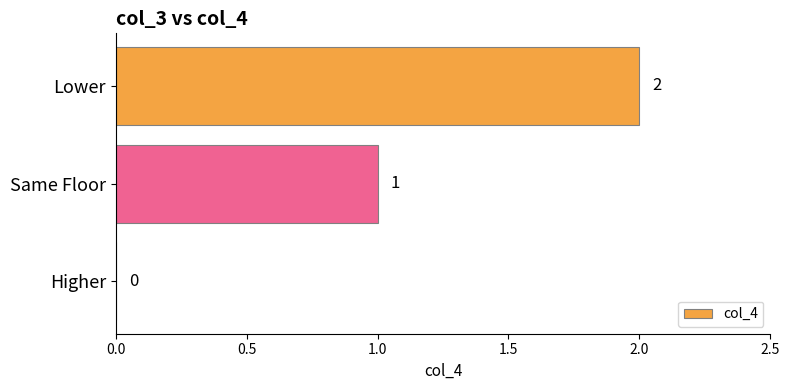

What is the change in value from Higher to Same Floor?

+1